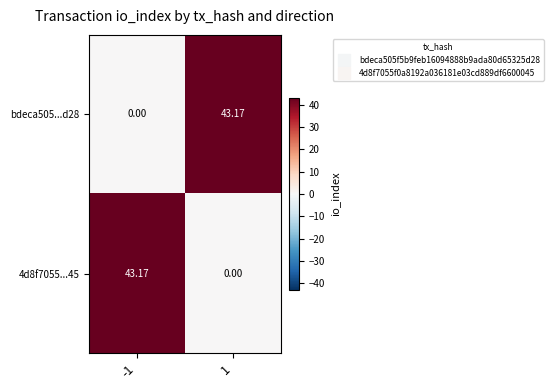

How many data points does each series have?

2